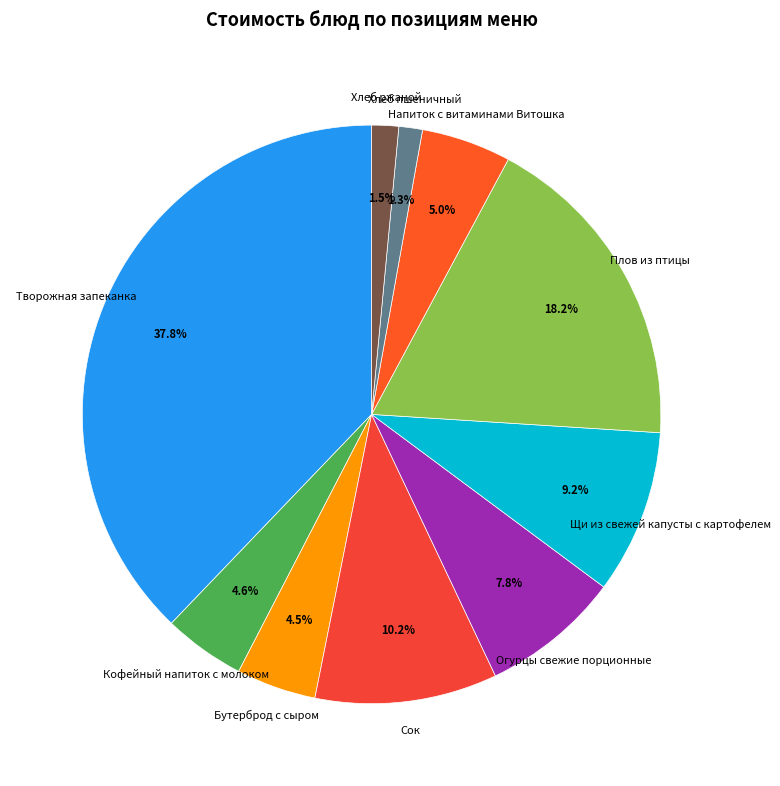

Count the number of slices in the pie.

10